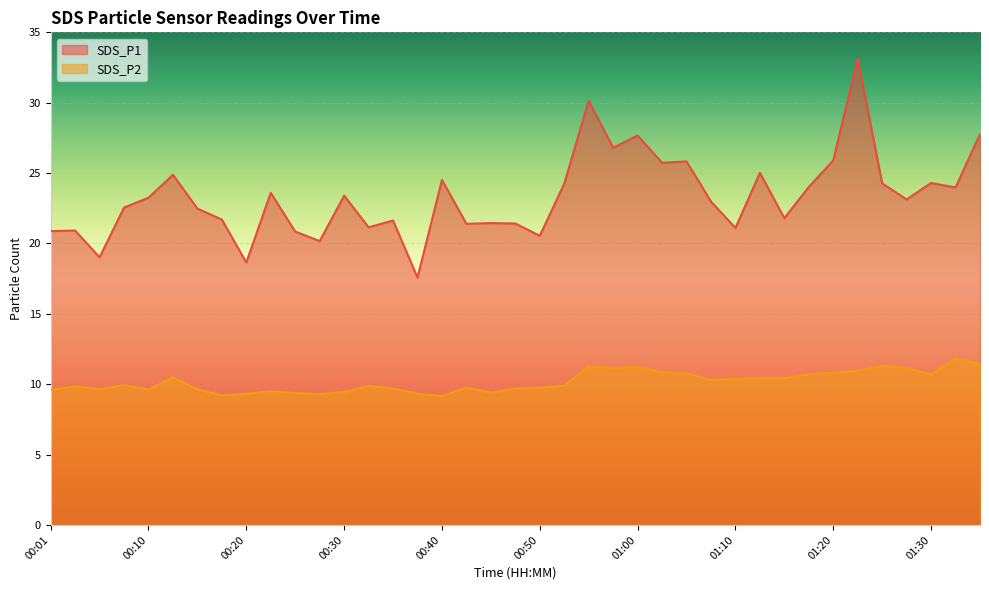

The SDS_P1 series shows 48.0 at 01:22. True or false?

False